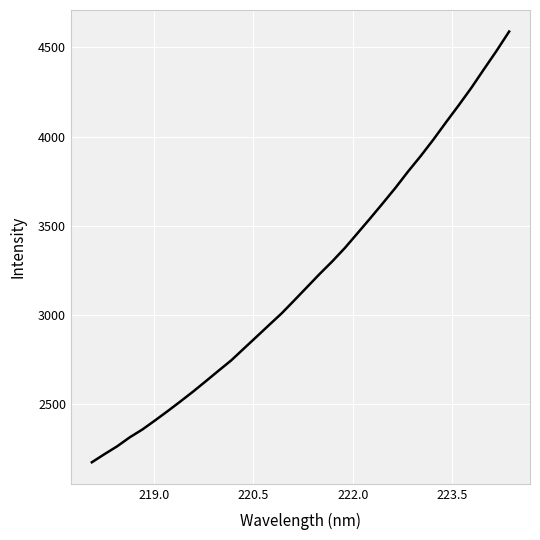

What is the minimum value shown in the chart?

2174.9